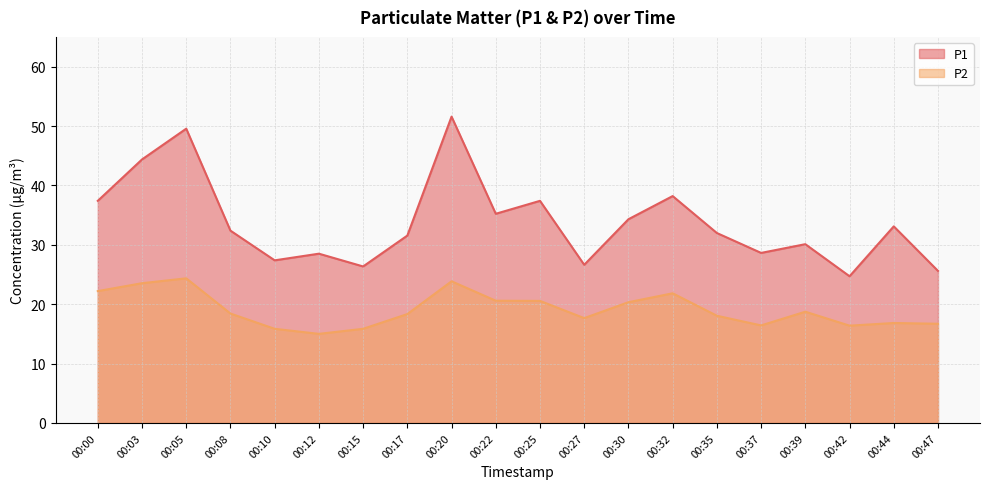

What is the greatest value displayed?

51.6